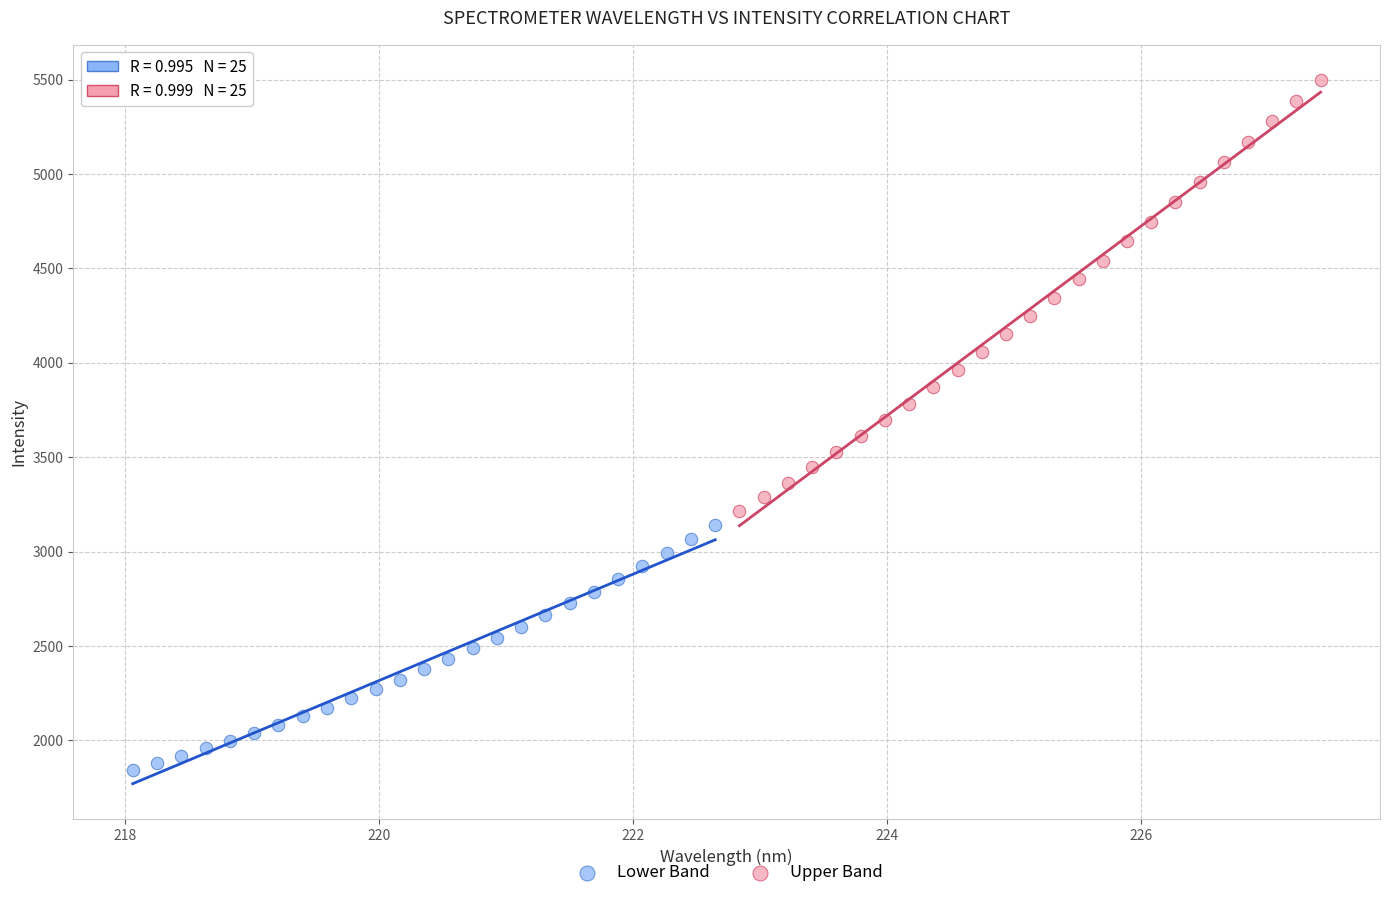

What are all the series names shown in the legend?

Lower Band, Upper Band